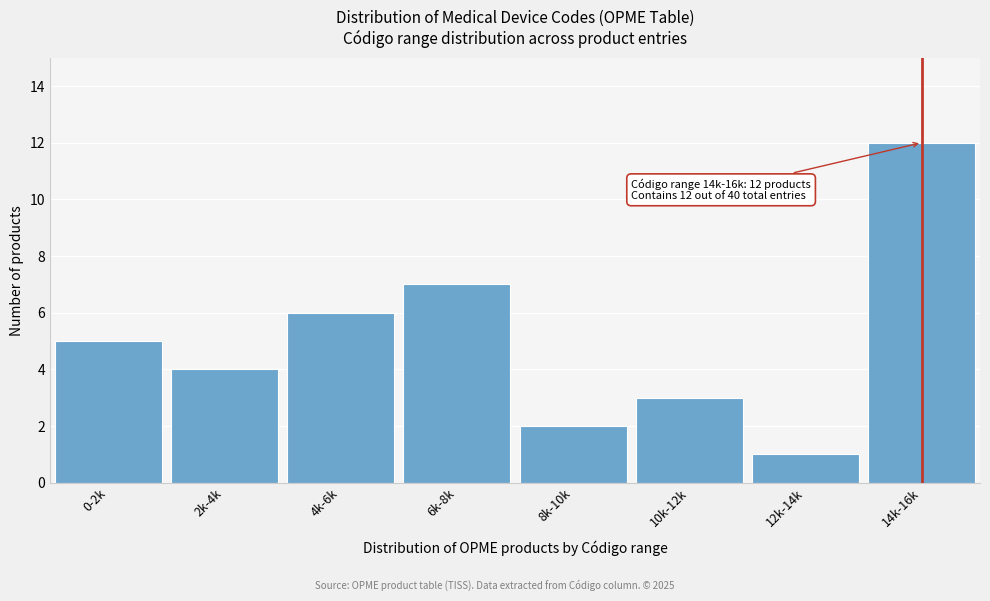

Reading left to right, list all the values displayed in this chart.

0-2k=5	2k-4k=4	4k-6k=6	6k-8k=7	8k-10k=2	10k-12k=3	12k-14k=1	14k-16k=12